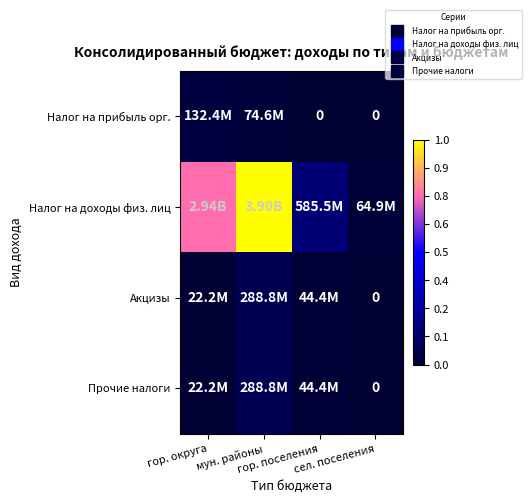

Between гор. поселения and сел. поселения, which series saw the biggest shift?

Налог на доходы физ. лиц